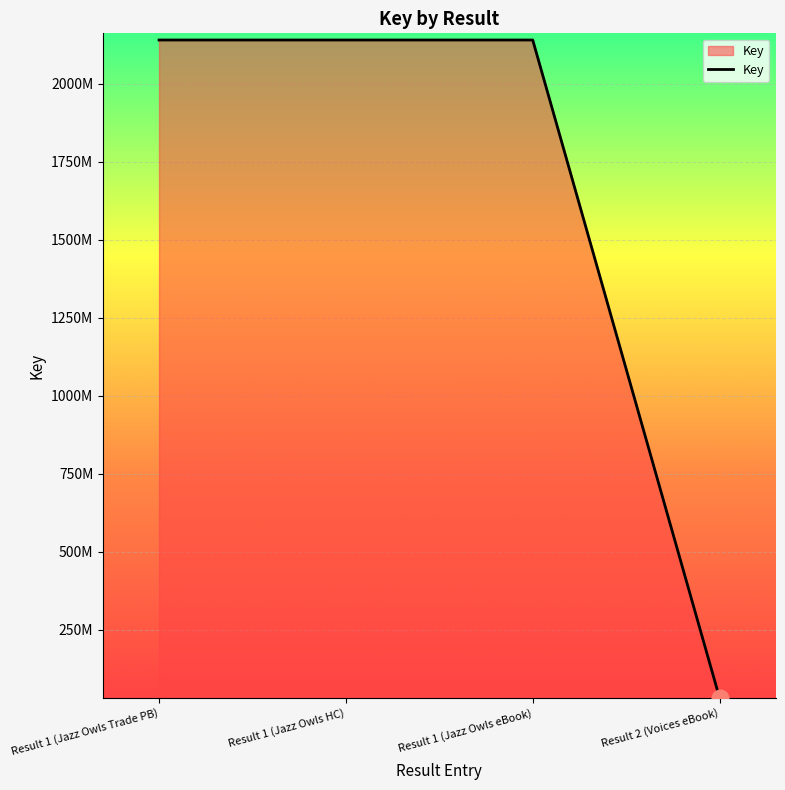

Does the chart display data point markers on the line(s)?

No